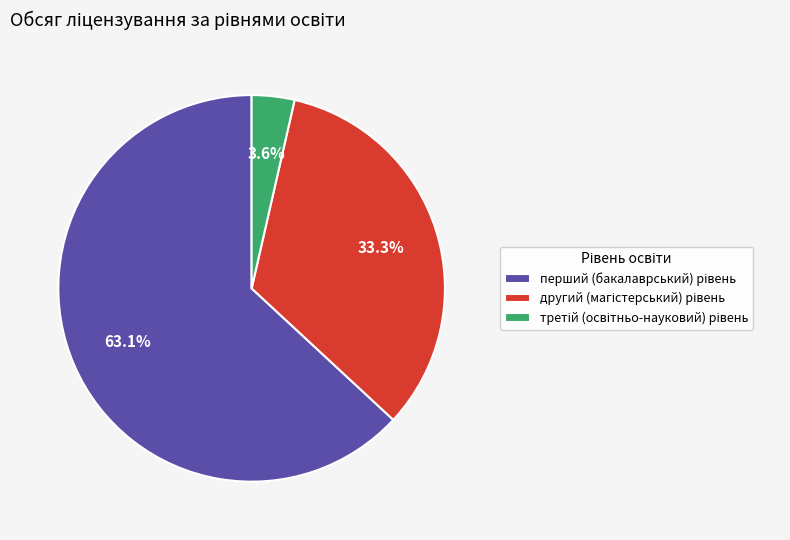

Is there a majority slice in this chart?

Yes